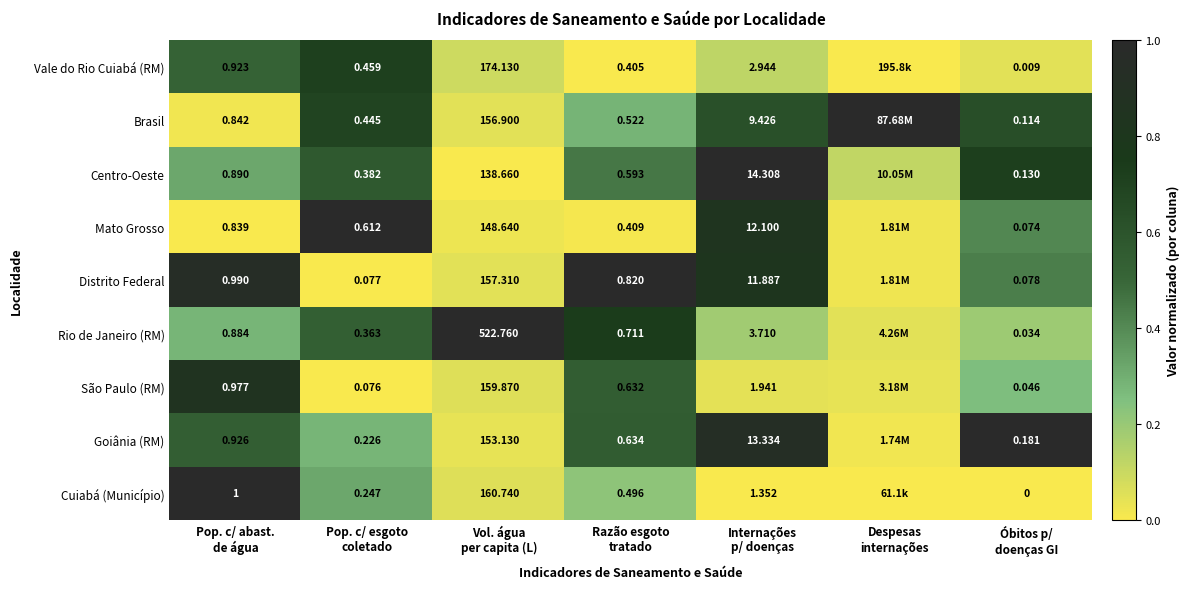

Is it true that Centro-Oeste equals 0.5 at Pop. c/ abast. de água?

False